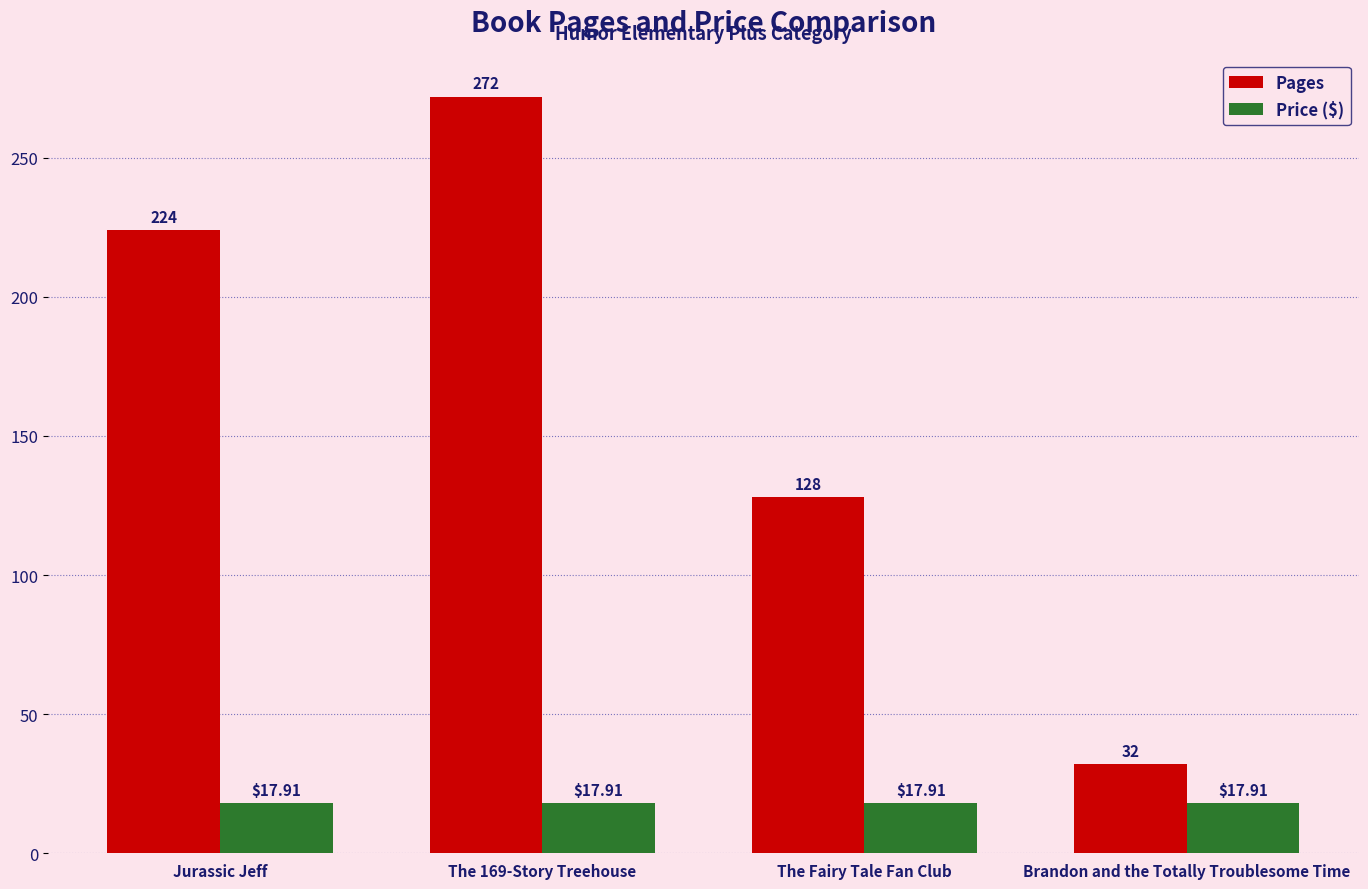

Reading left to right, extract all data points from this chart.

Pages: Jurassic Jeff=224.0	The 169-Story Treehouse=272.0	The Fairy Tale Fan Club=128.0	Brandon and the Totally Troublesome Time=32.0
Price ($): Jurassic Jeff=17.9	The 169-Story Treehouse=17.9	The Fairy Tale Fan Club=17.9	Brandon and the Totally Troublesome Time=17.9